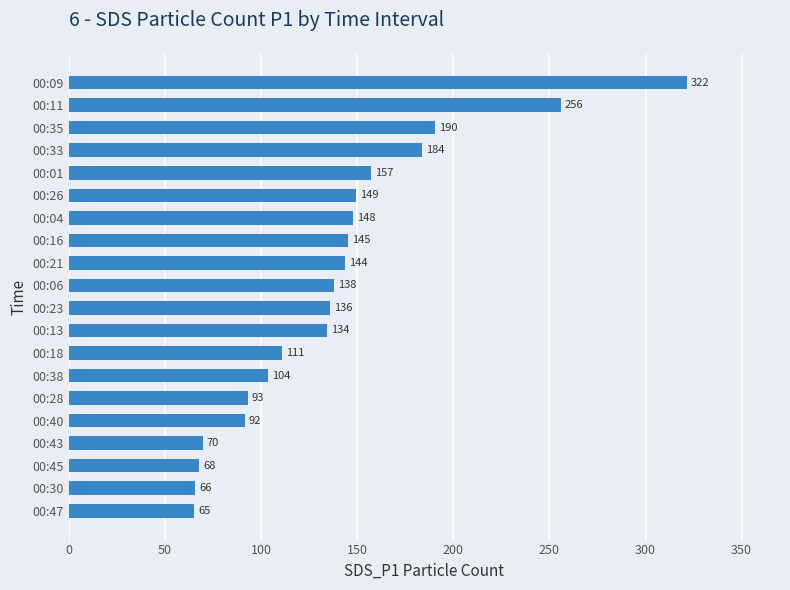

At which label is the value closest to 193?

00:35